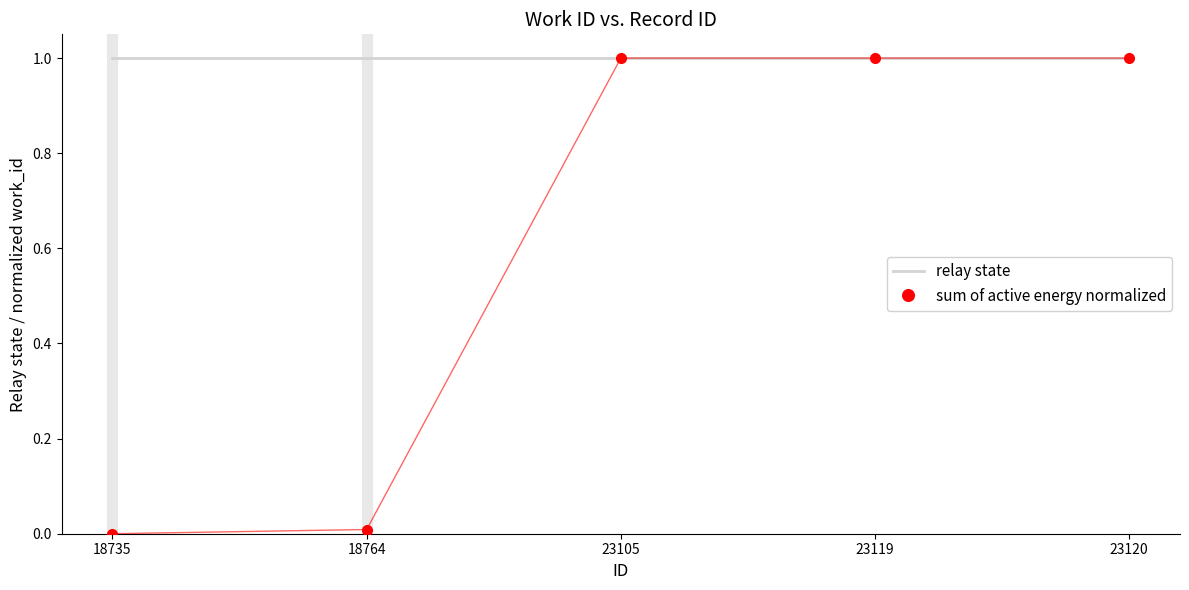

At 18735, list the series in order from smallest to largest.

sum of active energy normalized, relay state